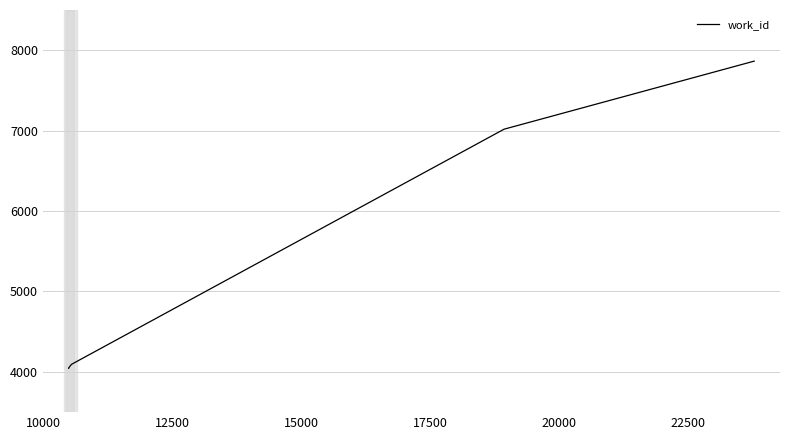

True or false: there are more than 2 points higher than both neighbors.

False